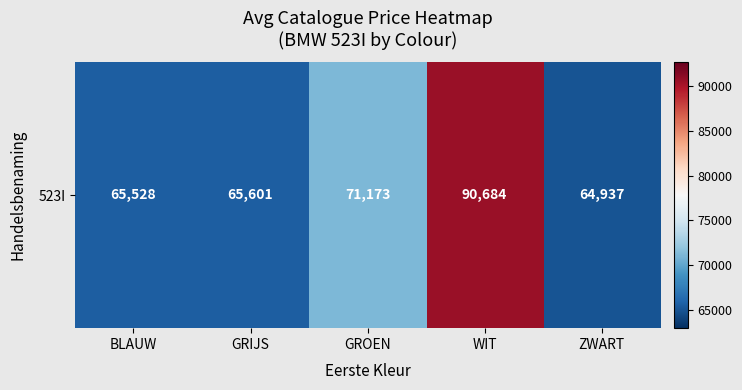

List the labels in order of value, smallest first.

ZWART, BLAUW, GRIJS, GROEN, WIT